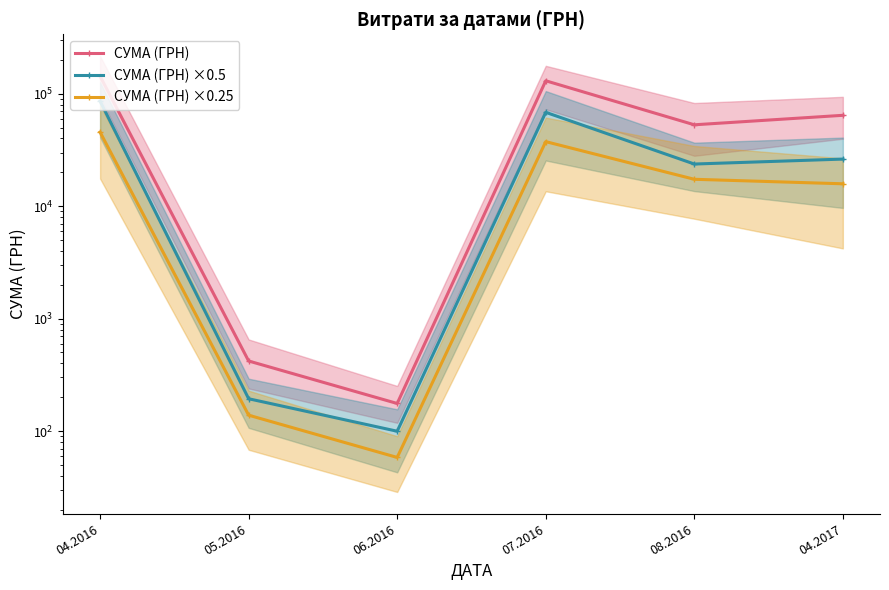

Which series has the largest range (max minus min)?

СУМА (ГРН)